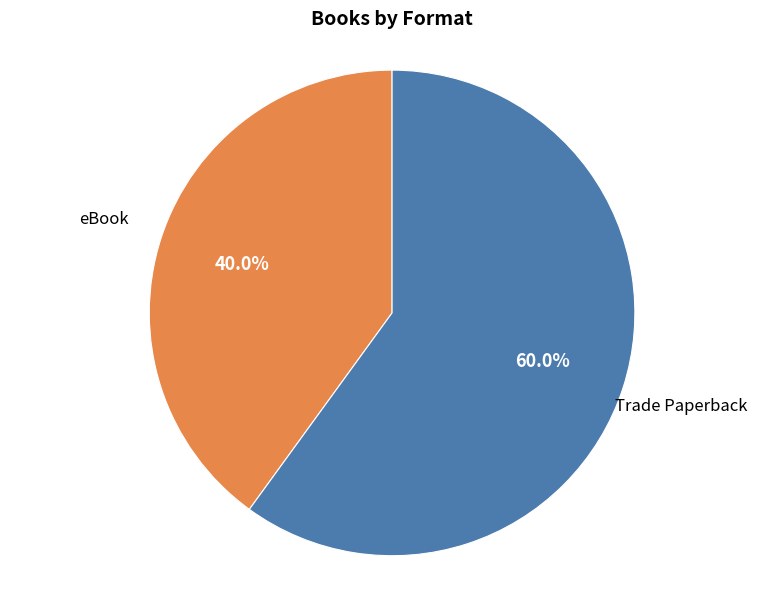

Does any single category account for the majority?

Yes